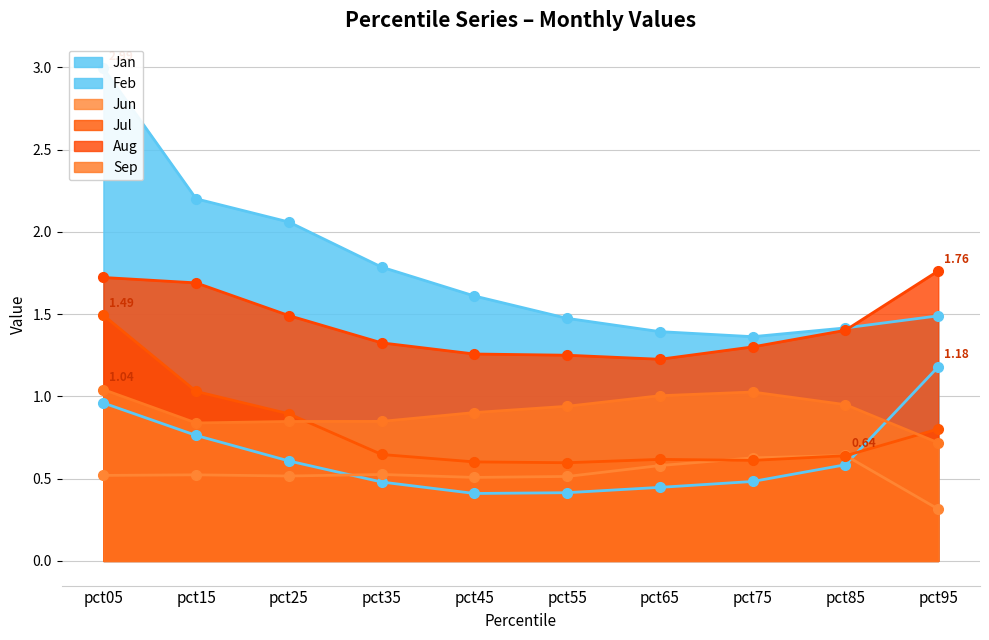

The Sep series shows 1.0 at pct05. True or false?

True